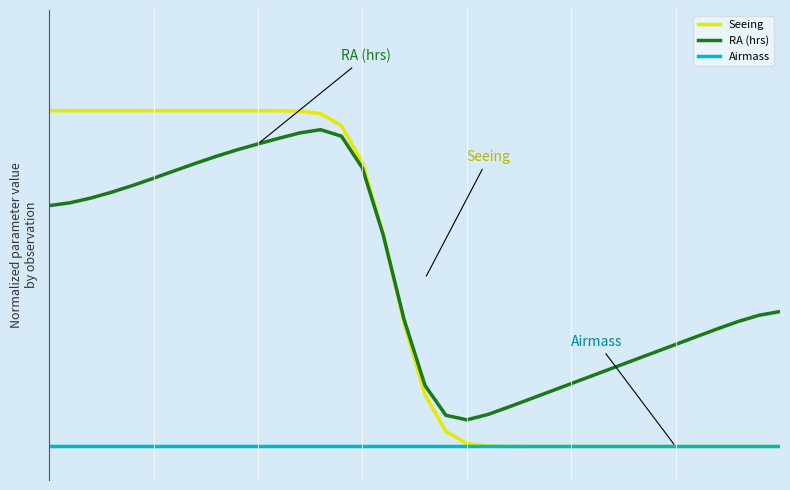

What is the difference between the maximum and minimum values in the Seeing series?

1.0